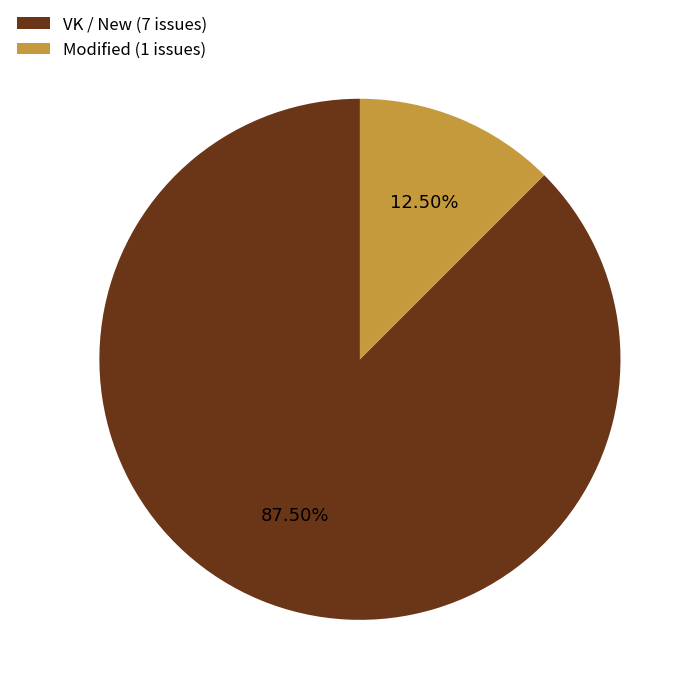

To the nearest percent, what is the difference between the largest and smallest slice percentages?

75%